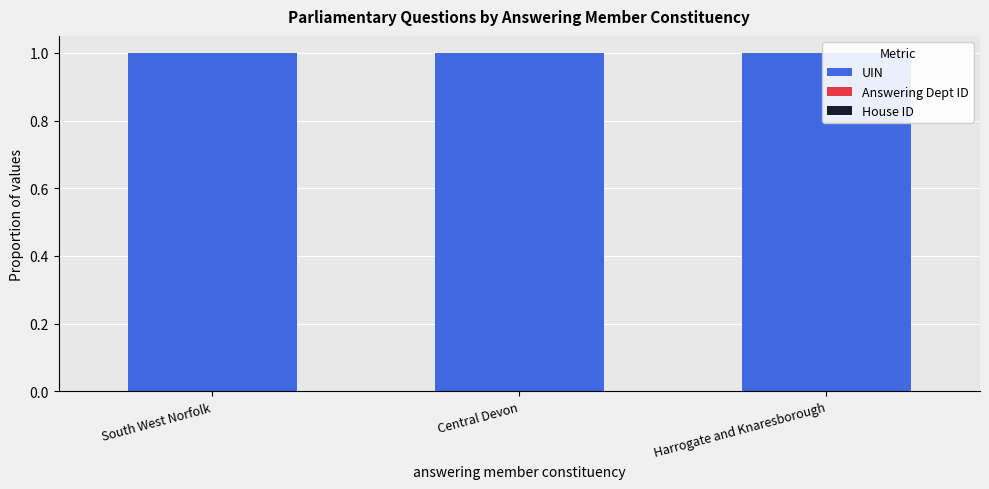

True or false: UIN has a value of 1.5 at Central Devon.

False